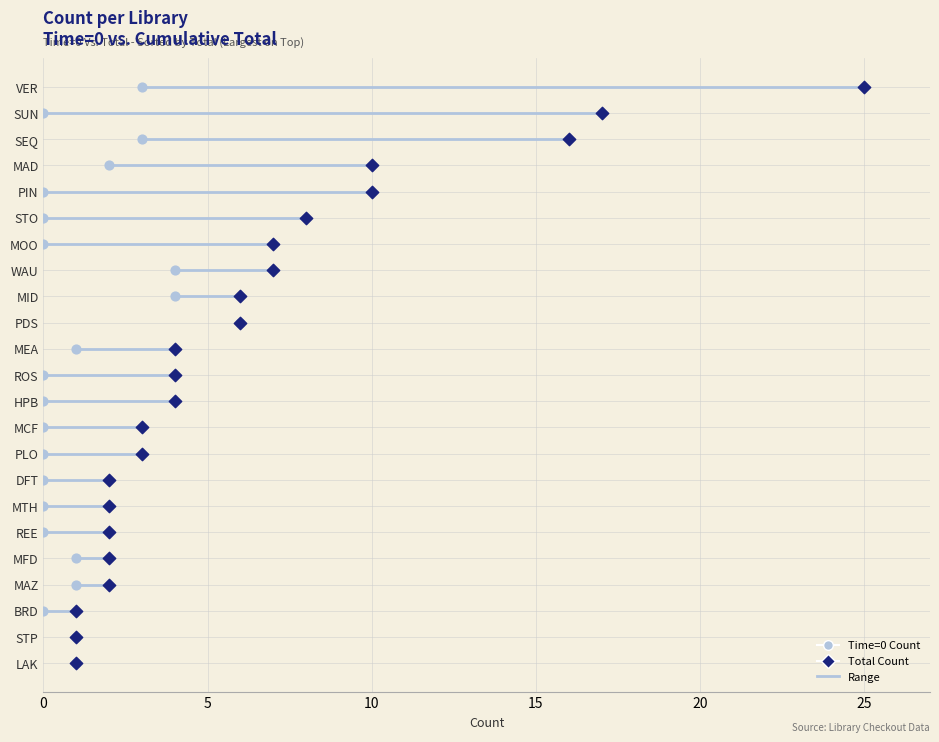

What is the total value across all series at 30?

12